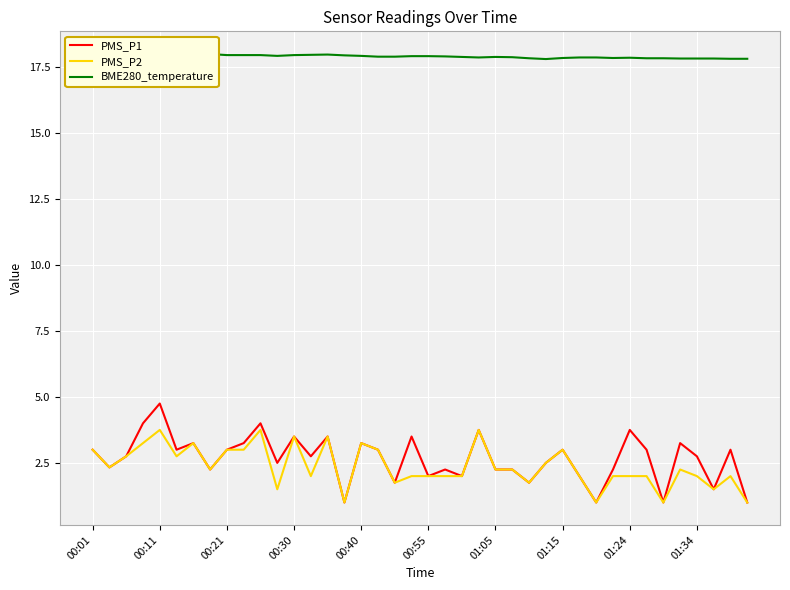

Count the number of data series in this chart.

3